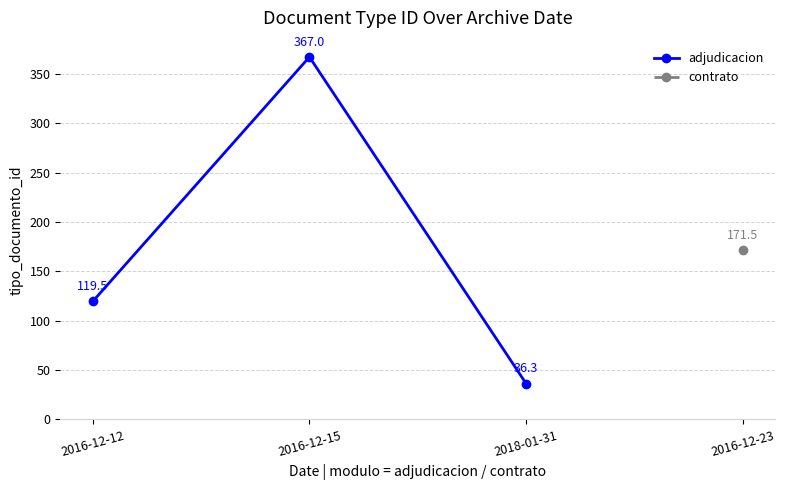

Reading right to left, extract all data points from this chart.

2018-01-31=36.3	2016-12-15=367.0	2016-12-12=119.5